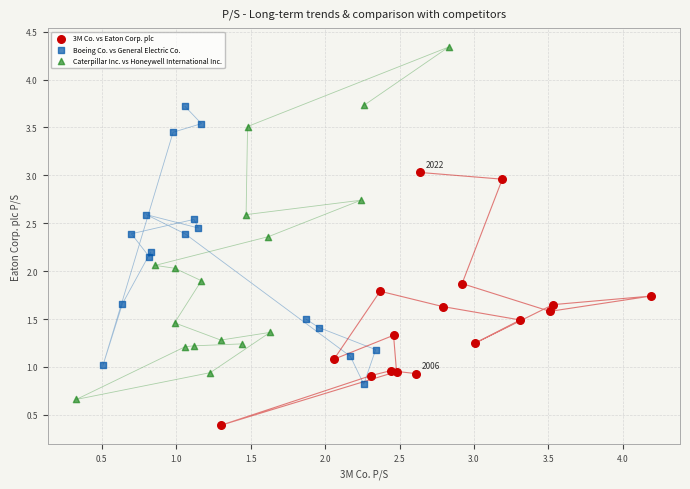

Which series has the widest spread of Y values?

Caterpillar Inc. vs Honeywell International Inc.